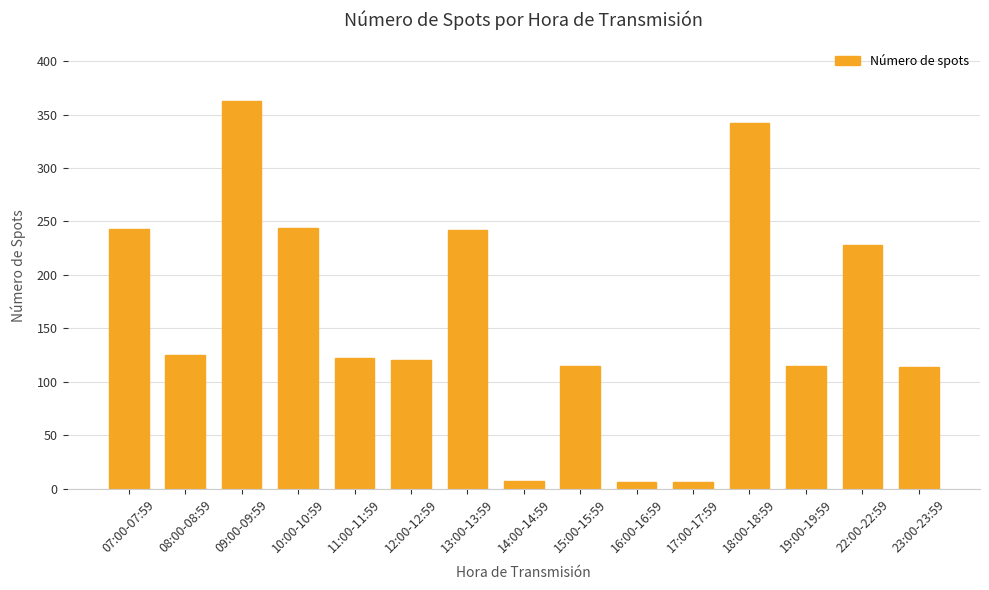

Where does the data first go above 122?

07:00-07:59